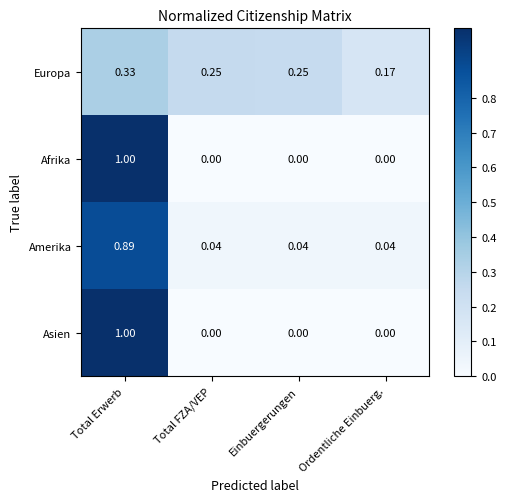

Which category has the highest value in the Afrika series?

Total Erwerb